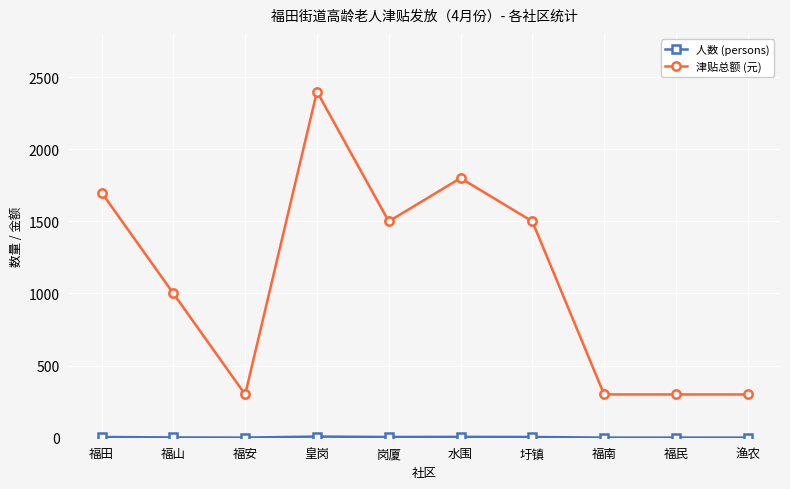

Is it true that 津贴总额 (元) equals 1682 at 福山?

False